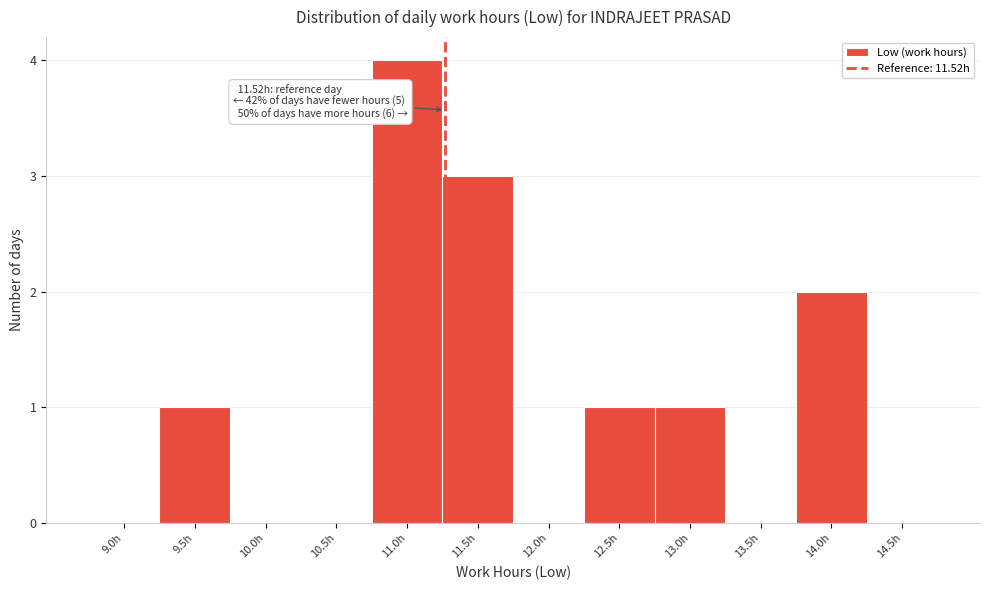

Reading left to right, list all the values displayed in this chart.

9.0h=0	9.5h=1	10.0h=0	10.5h=0	11.0h=4	11.5h=3	12.0h=0	12.5h=1	13.0h=1	13.5h=0	14.0h=2	14.5h=0